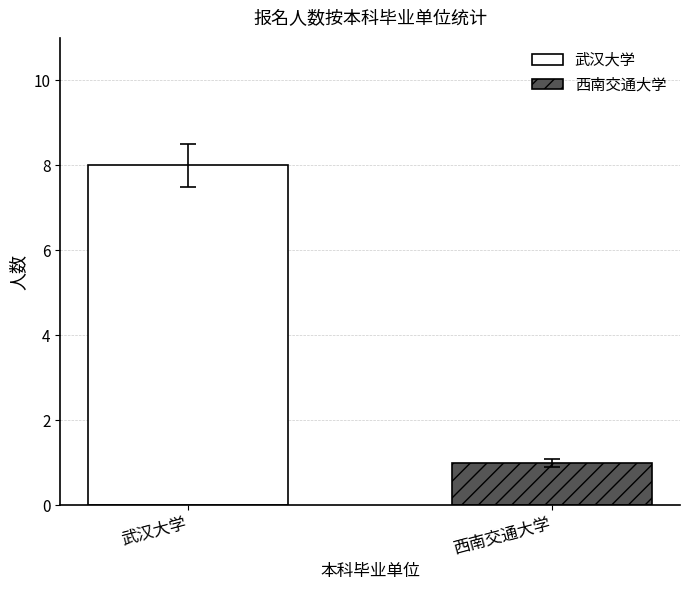

What is the maximum value shown in the chart?

8